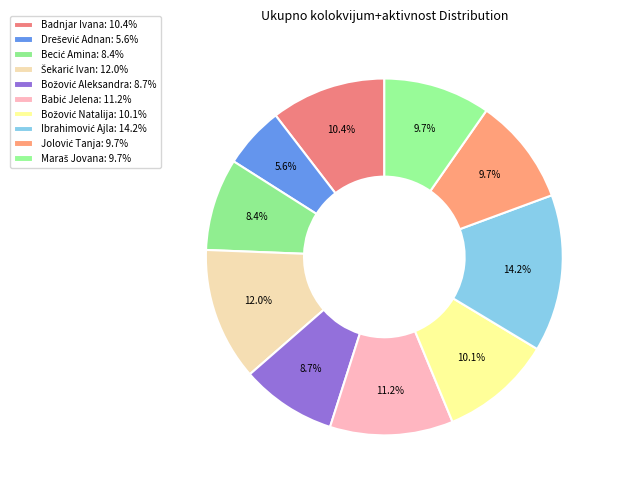

Count the number of slices in the pie.

10